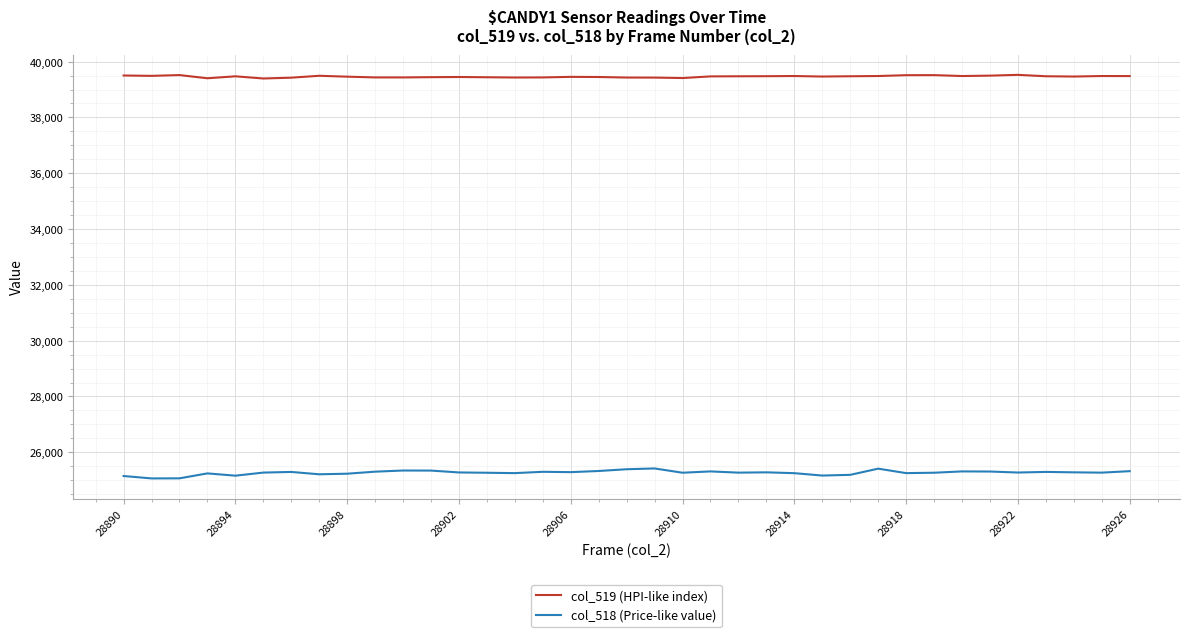

True or false: col_519 (HPI-like index) has more than 2 points higher than both neighbors.

True